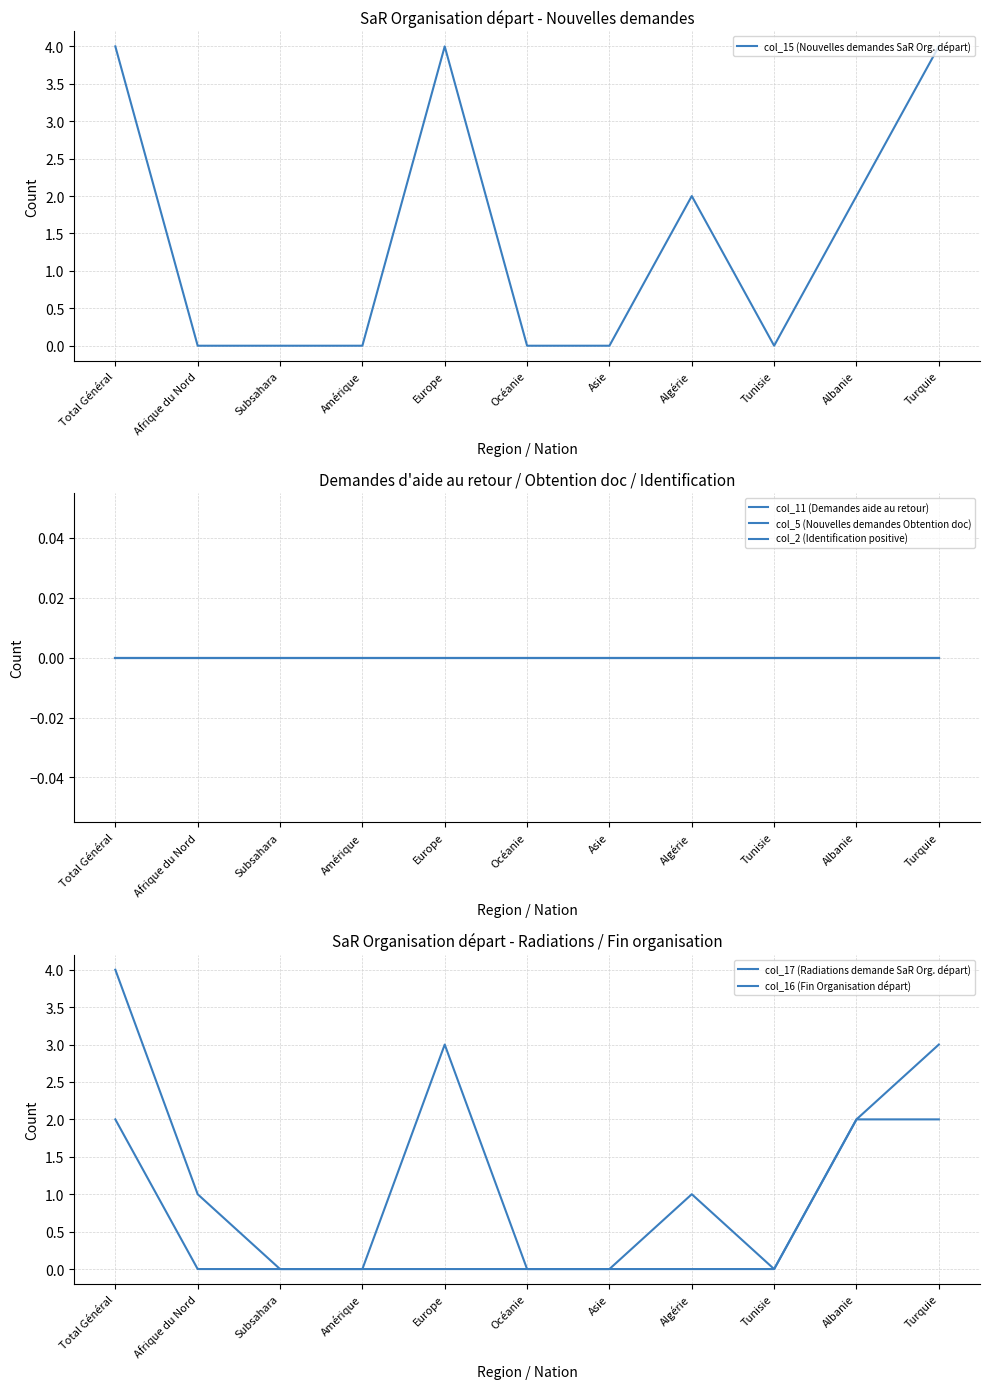

True or false: col_17 (Radiations demande SaR Org. départ) and col_15 (Nouvelles demandes SaR Org. départ) cross at least once.

False